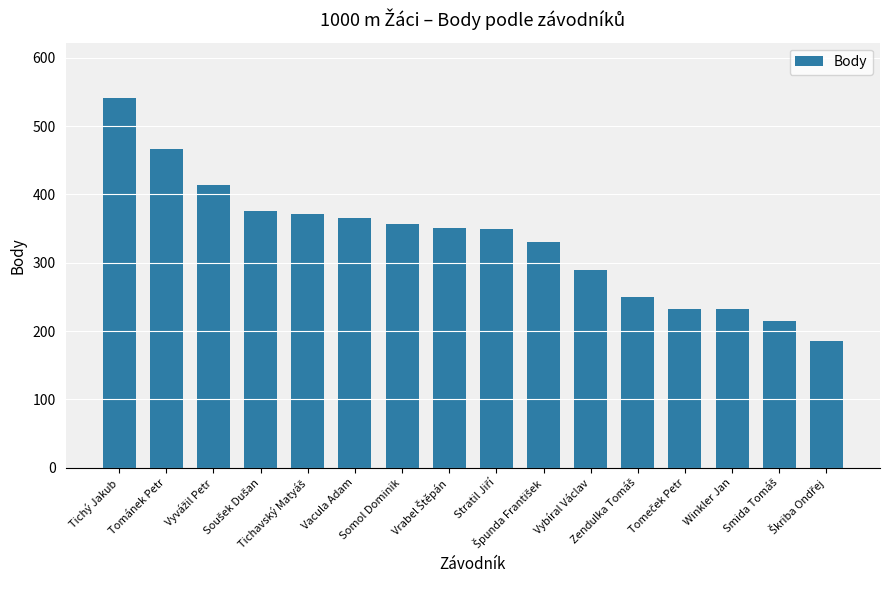

What is the smallest value displayed?

185